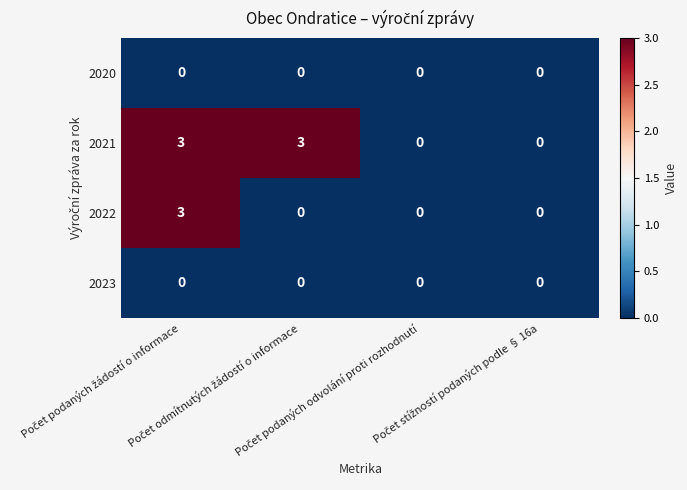

What is the maximum value shown in the chart?

3